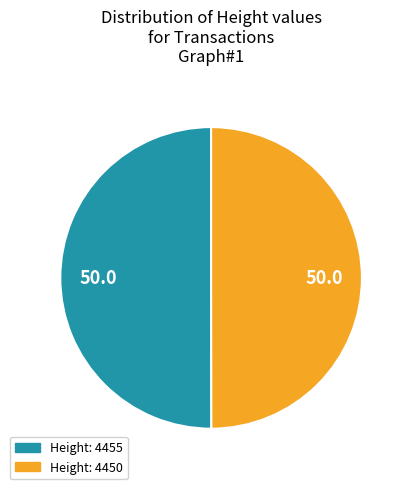

True or false: Height: 4455 accounts for 50% of the total.

True